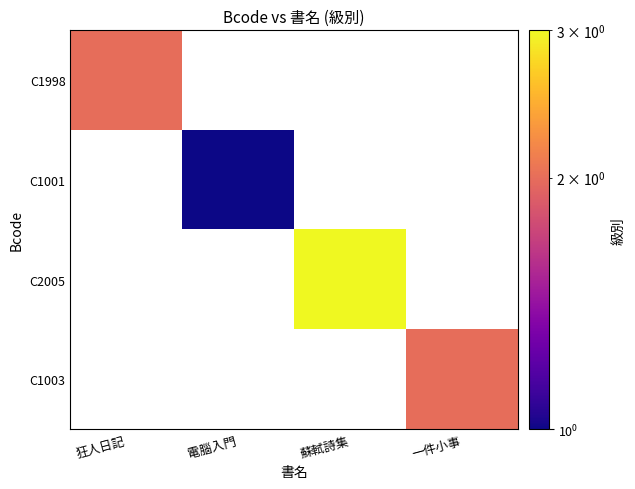

Which has a higher value, 電腦入門 or 一件小事?

電腦入門